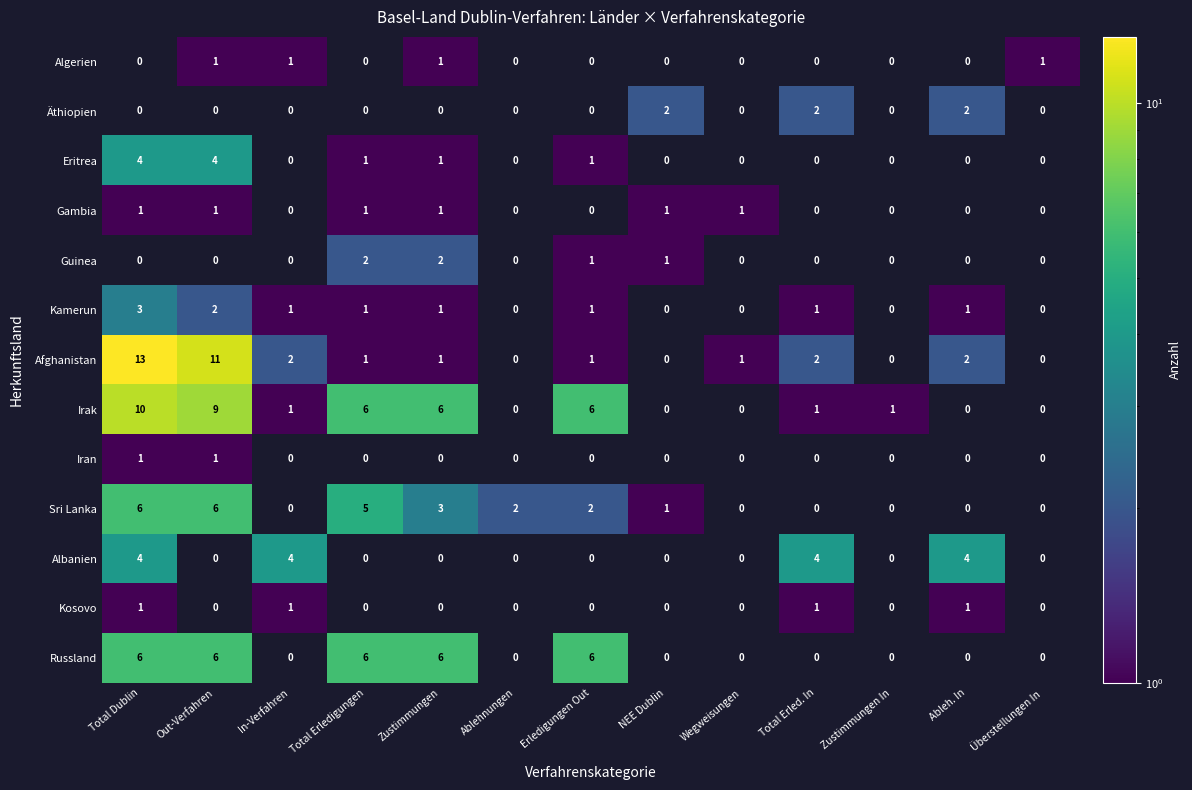

Which category has the highest value across all series?

Total Dublin